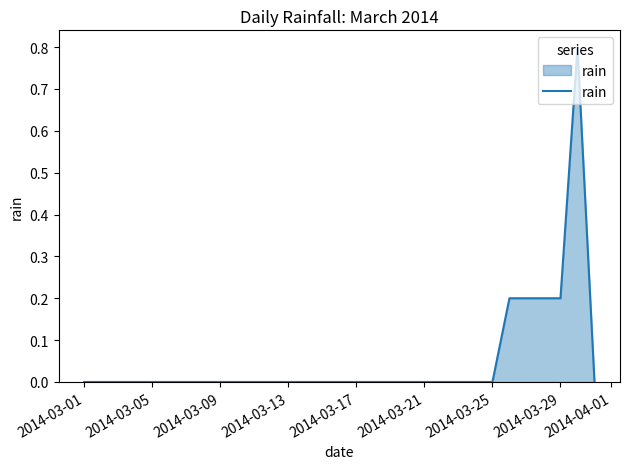

What is the greatest value displayed?

0.8